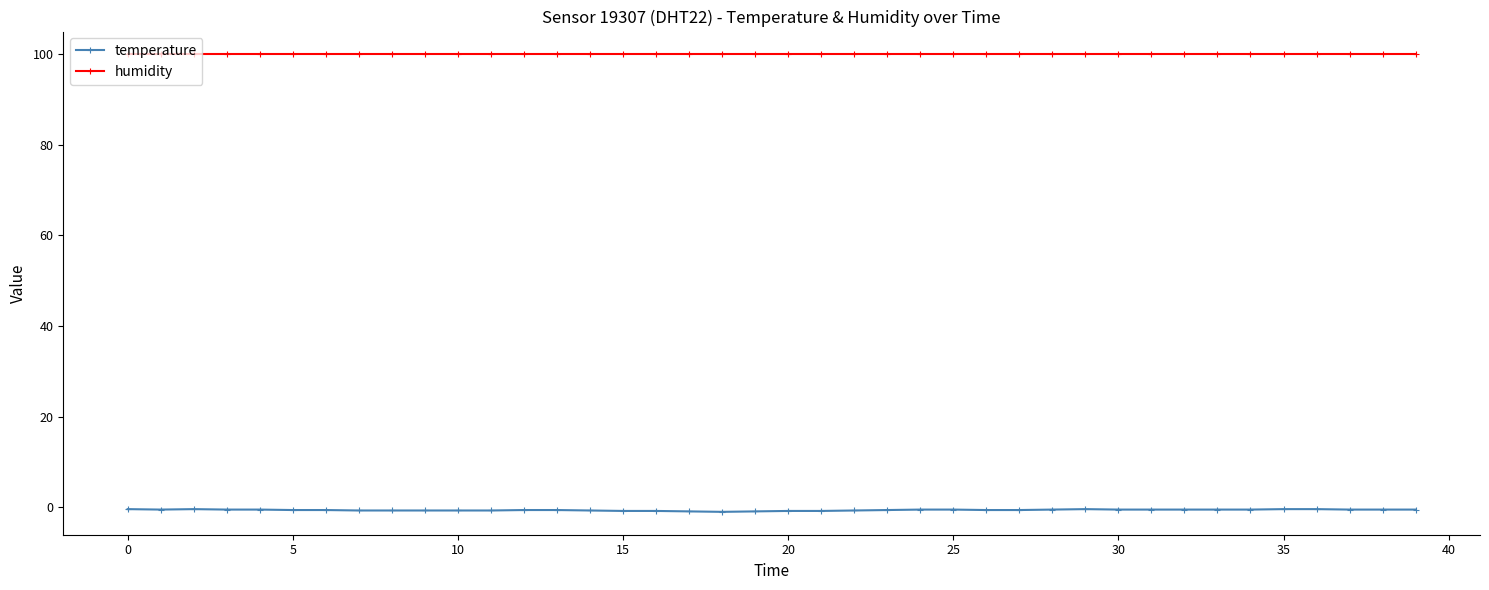

What are all the series names shown in the legend?

temperature, humidity